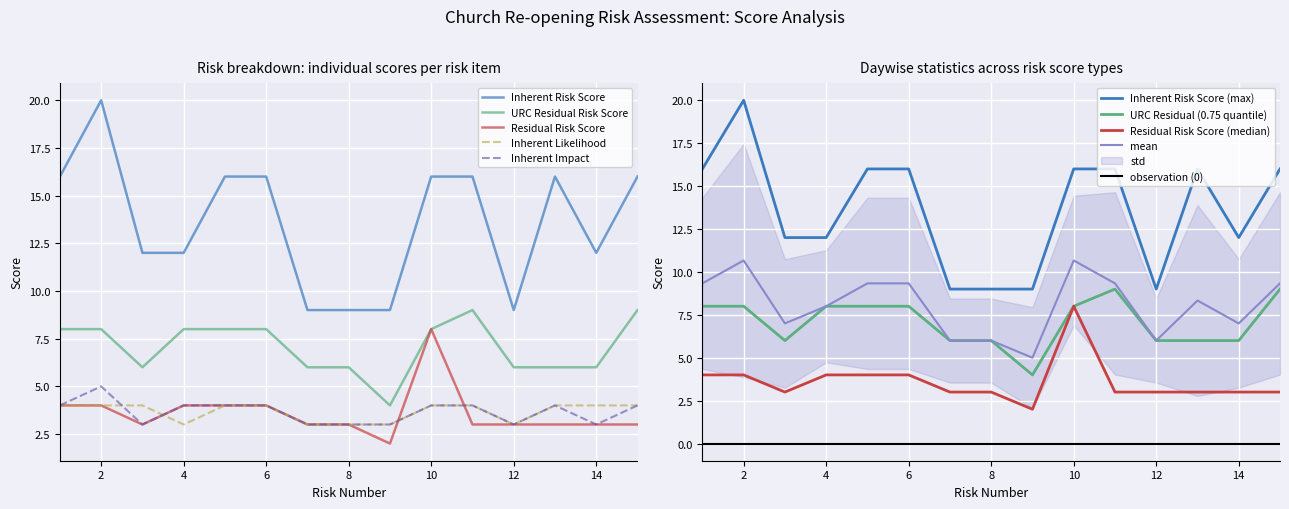

Which has a higher value, 5 or 13?

5